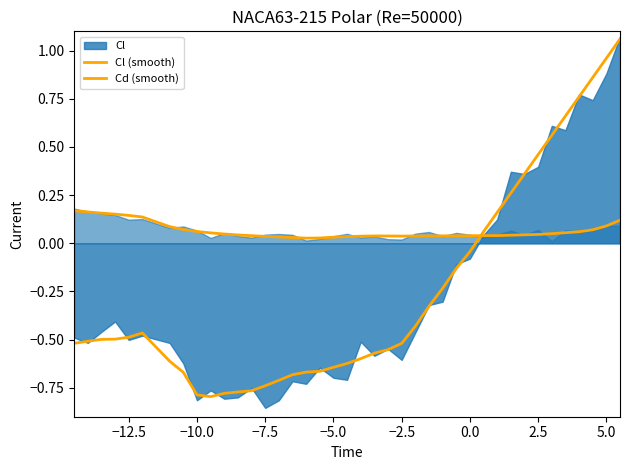

True or false: Cl (smooth) and Cd (smooth) intersect in this chart.

True